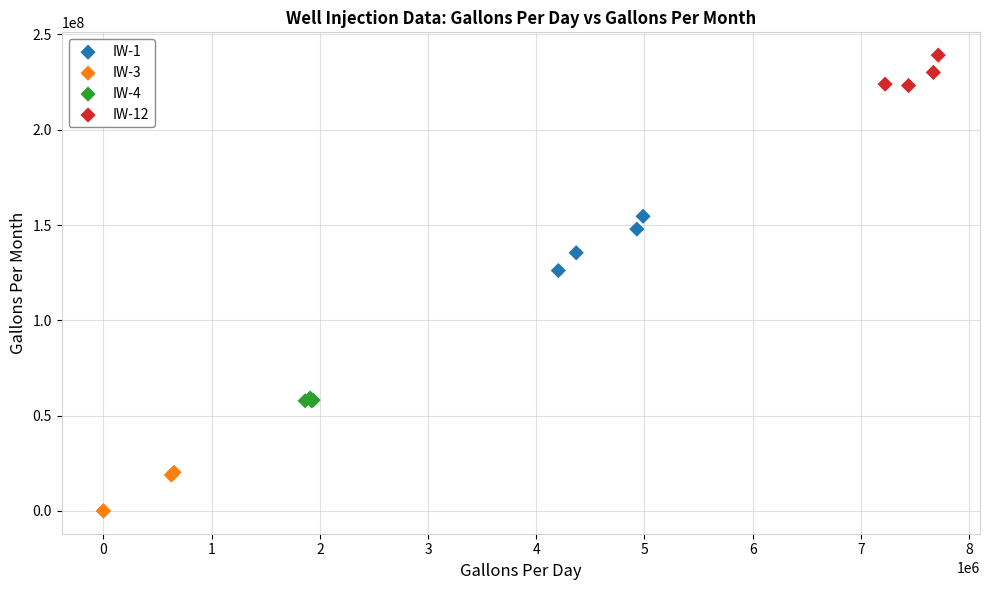

Which series contains the highest Y value?

IW-12